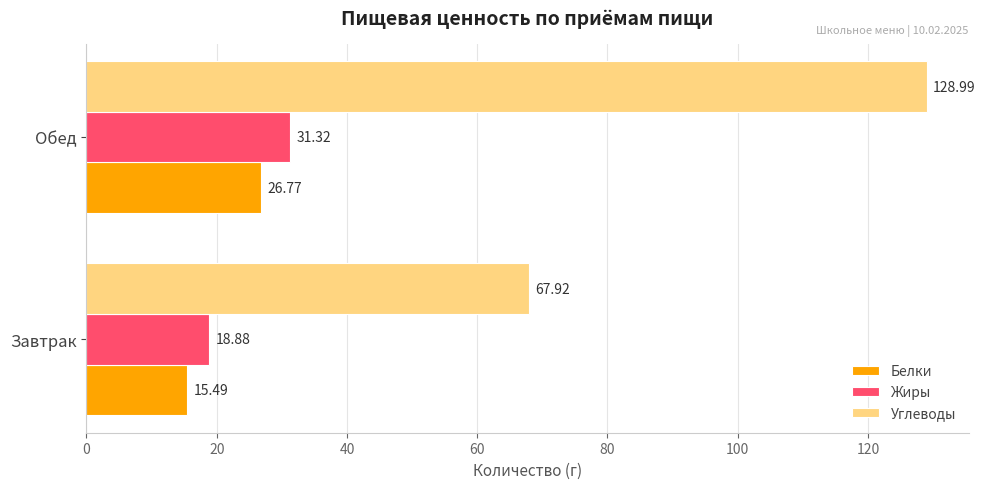

What is the average value of the Углеводы series?

98.5